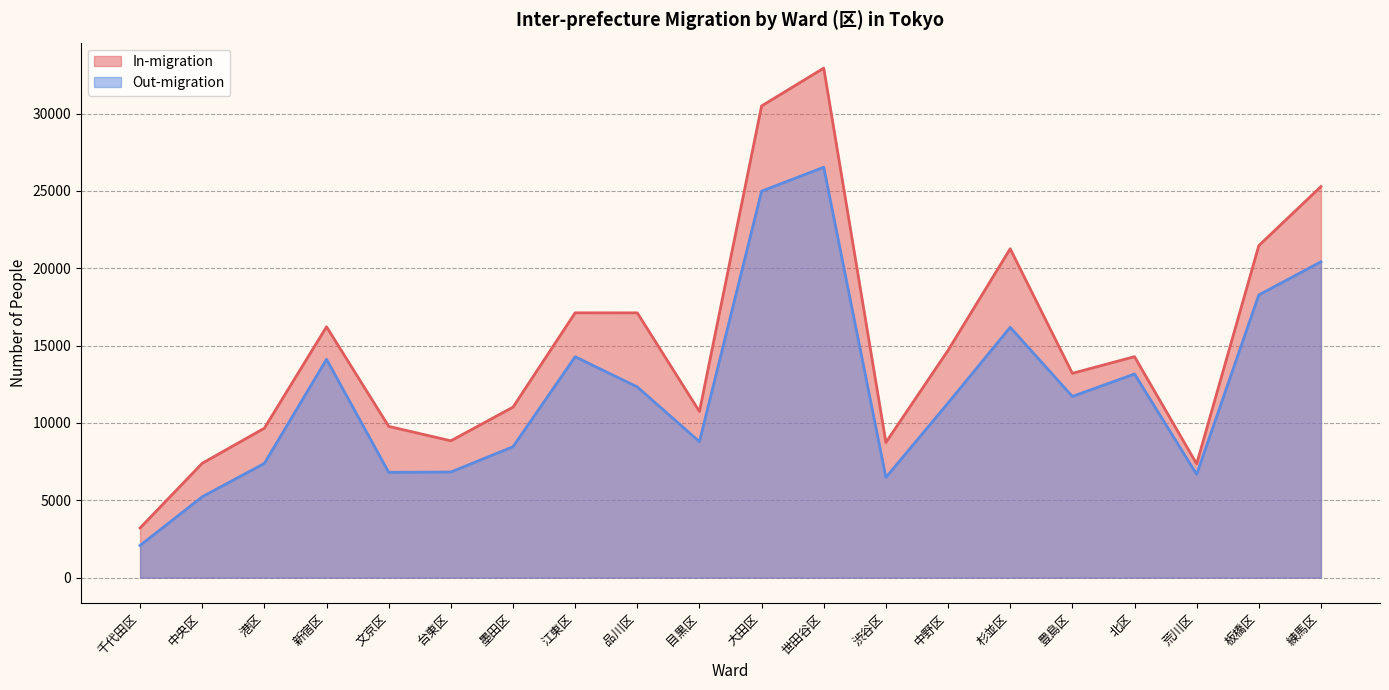

Which series changed the most between 品川区 and 目黒区?

In-migration